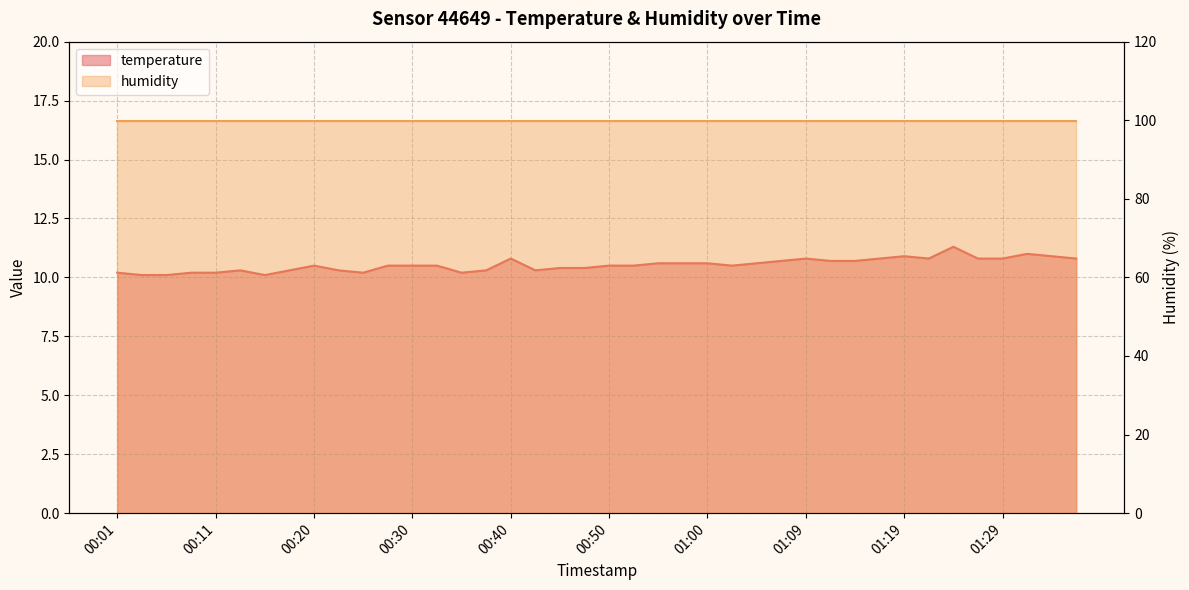

Which category has the highest value across all series?

01:24